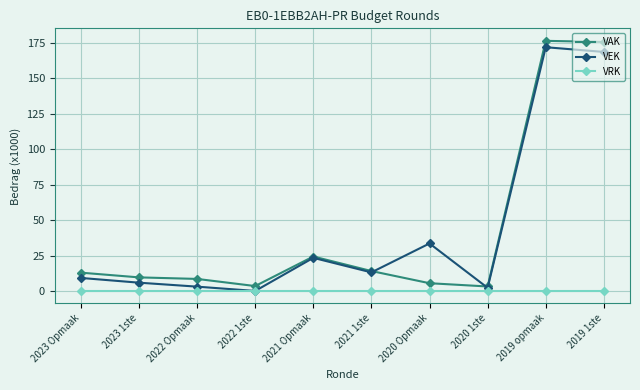

Is it true that VEK equals 270.4 at 2019 opmaak?

False